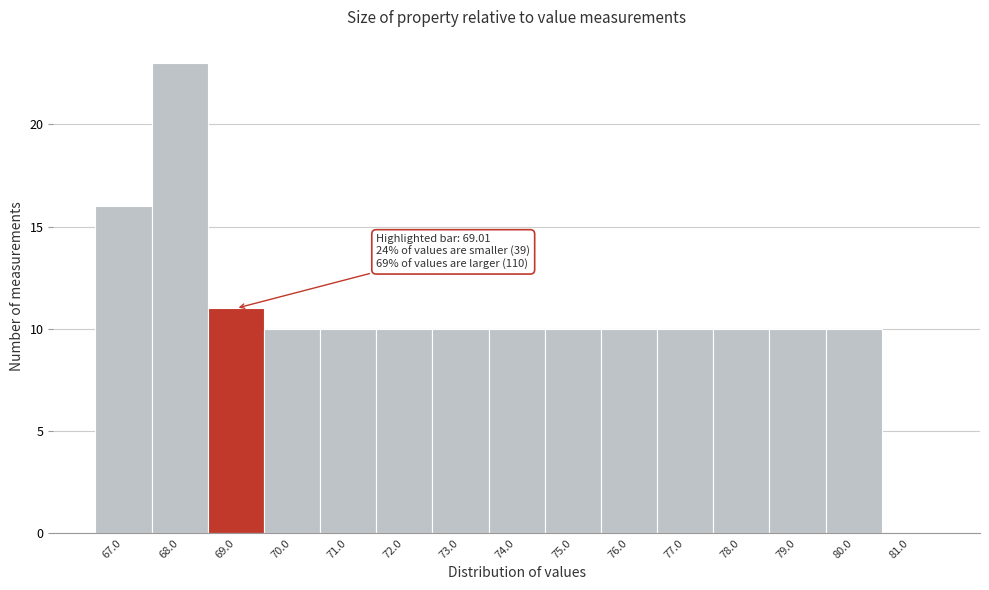

Reading left to right, extract all data points from this chart.

67.0=16	68.0=23	69.0=11	70.0=10	71.0=10	72.0=10	73.0=10	74.0=10	75.0=10	76.0=10	77.0=10	78.0=10	79.0=10	80.0=10	81.0=0